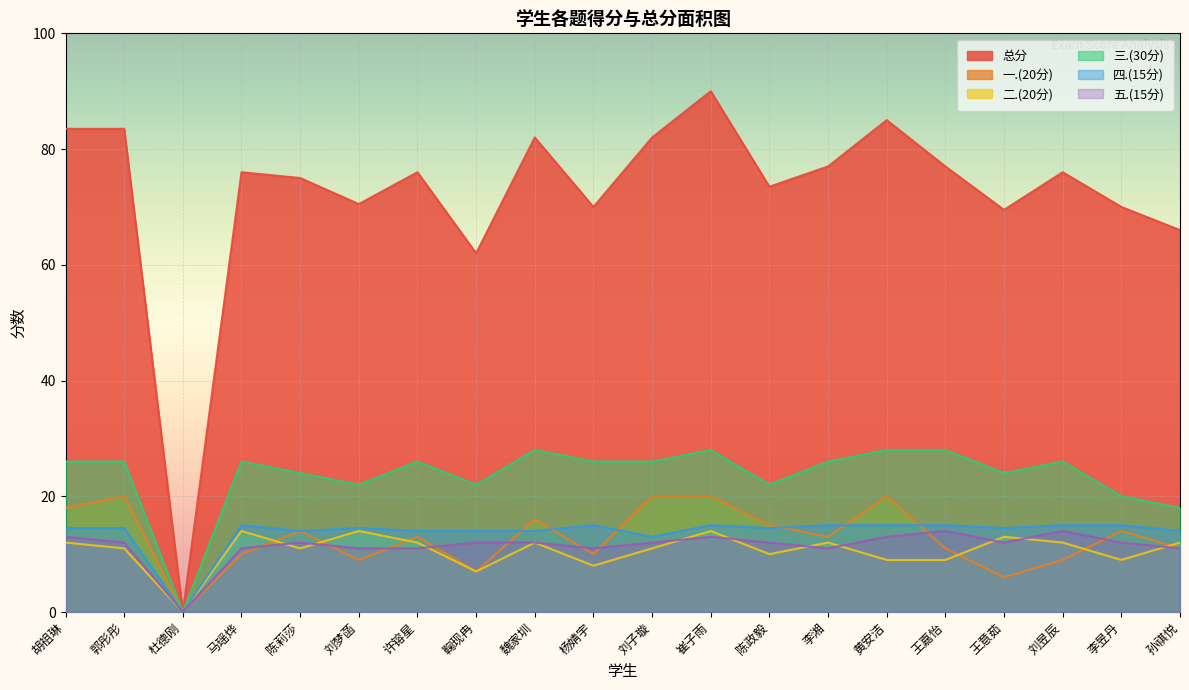

How many values in 总分 are above zero?

19